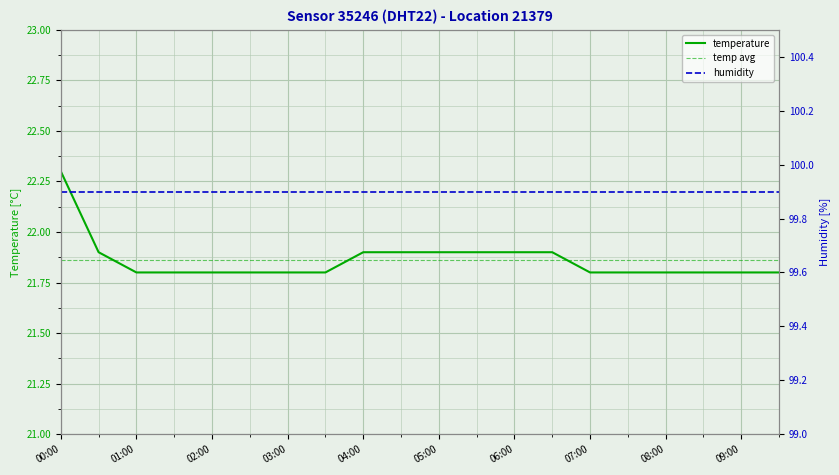

What is the sum of all values?

437.2